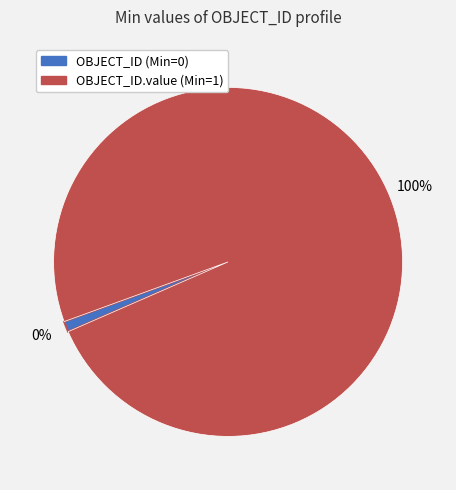

To the nearest percent, what portion does OBJECT_ID.value represent?

100%